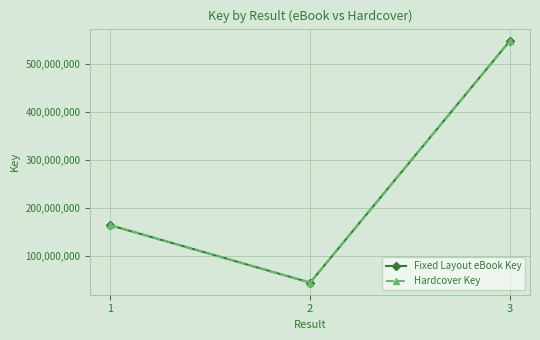

Does the chart display data point markers on the line(s)?

Yes